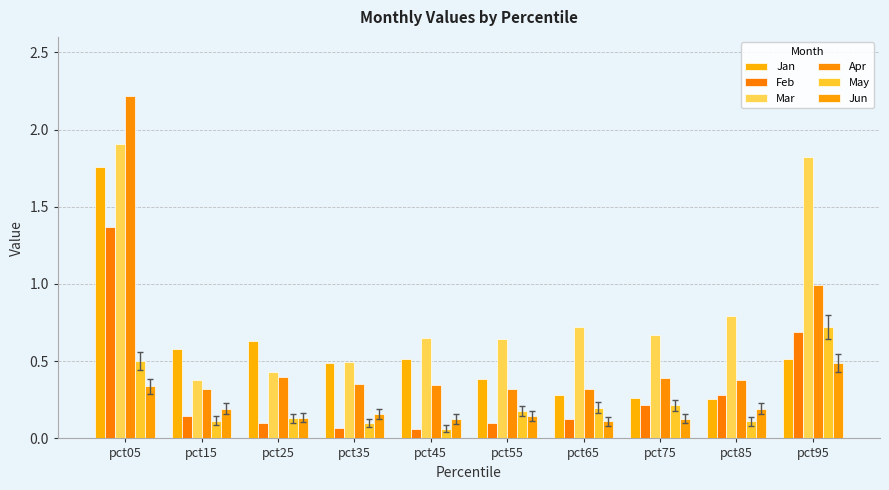

What is the difference between the Feb values at pct35 and pct65?

0.1